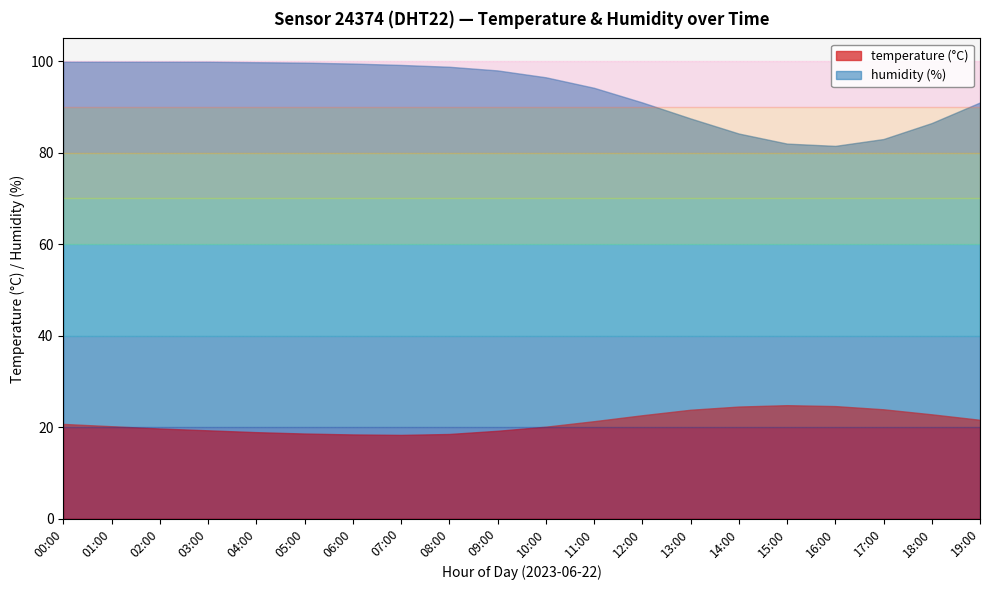

What is the total value across all series at 01:00?

120.1